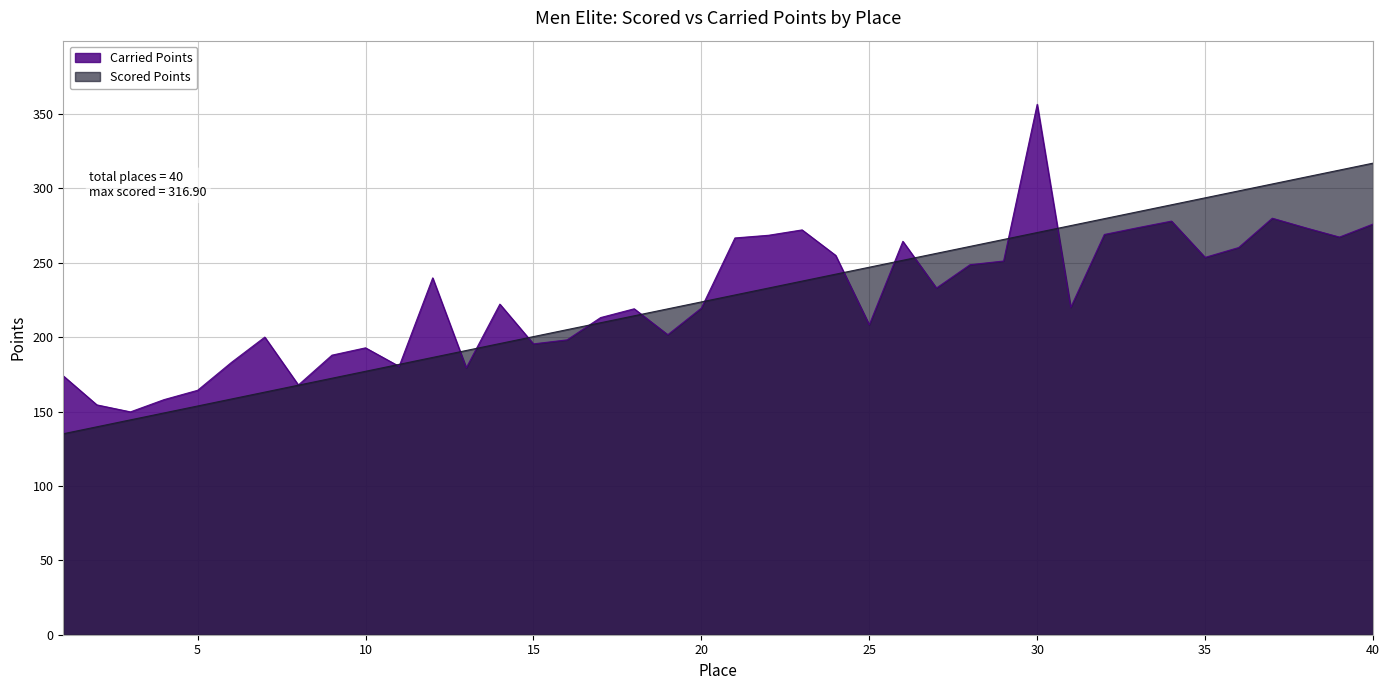

How many data points in Scored Points are above 228?

20